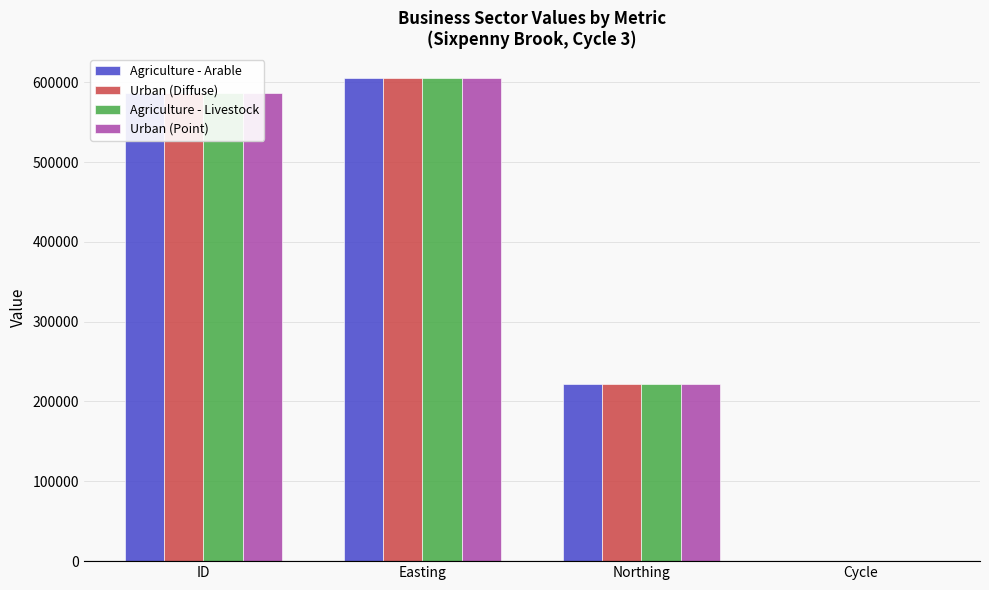

Read the Agriculture - Livestock value at Easting.

605386